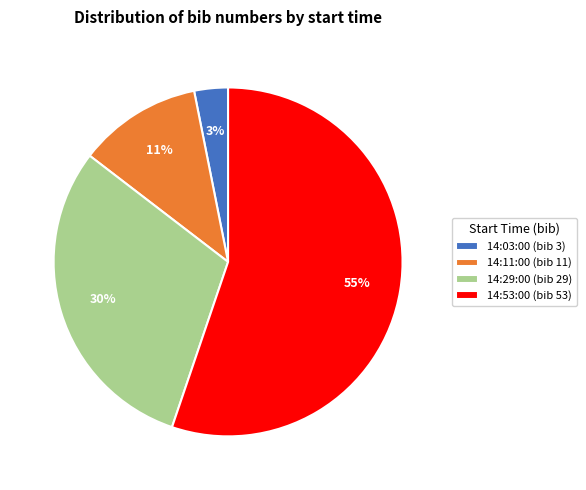

Rank the categories by value from highest to lowest.

14:53:00, 14:29:00, 14:11:00, 14:03:00